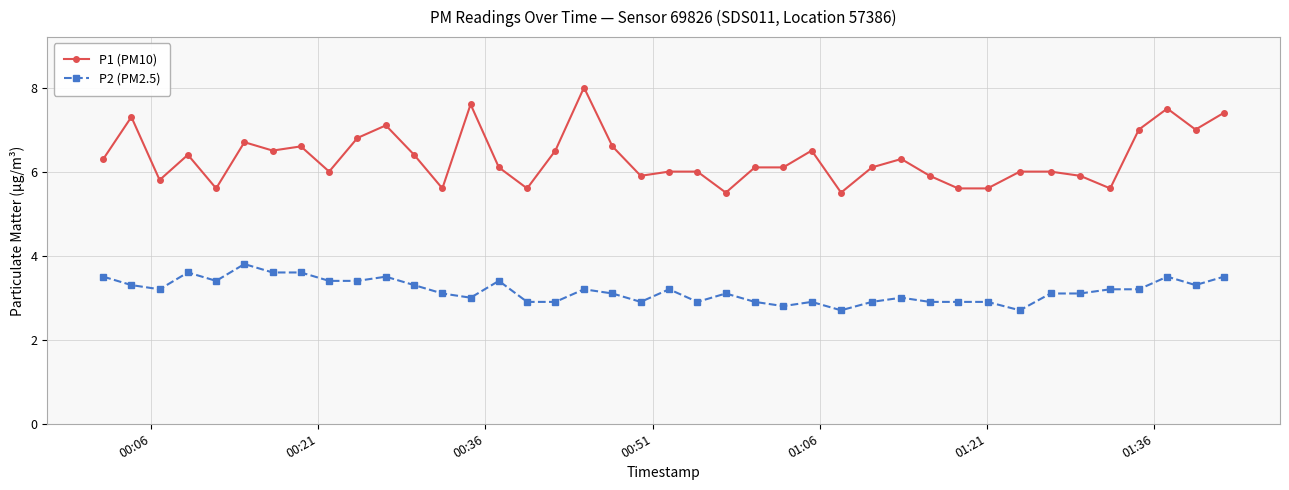

List the series in order of their overall mean, highest first.

P1 (PM10), P2 (PM2.5)